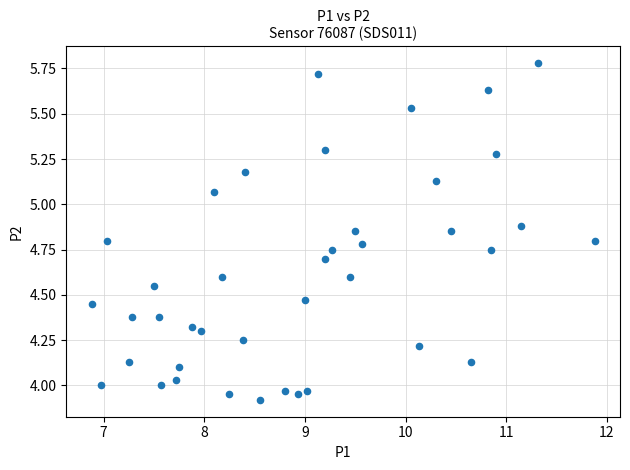

What is the range of X values (max minus min)?

5.0